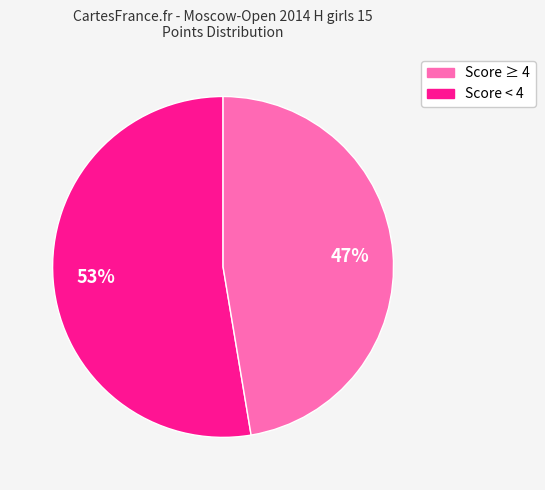

Is there any slice that represents more than half of the pie?

Yes